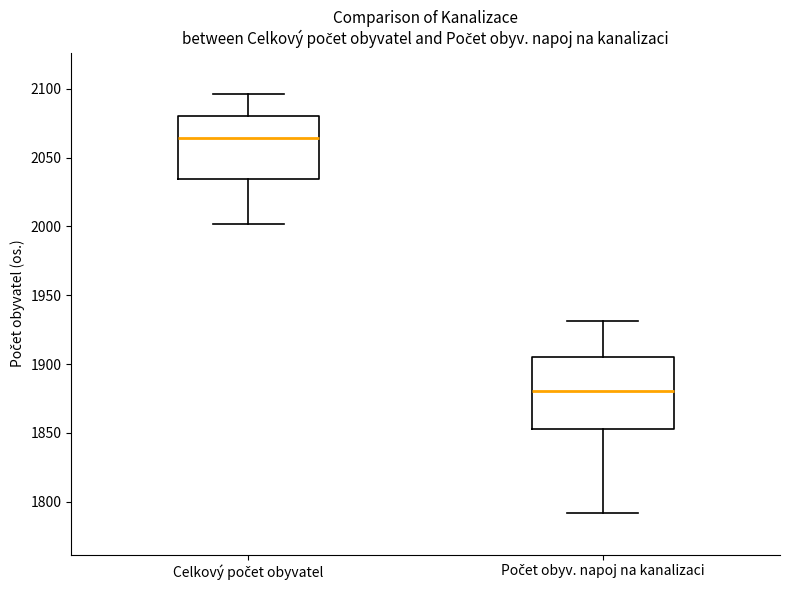

Where is the lower edge of the box for Celkový počet obyvatel on the y-axis? The values are not printed on the chart, so give them approximately, as read against the axis.

2035